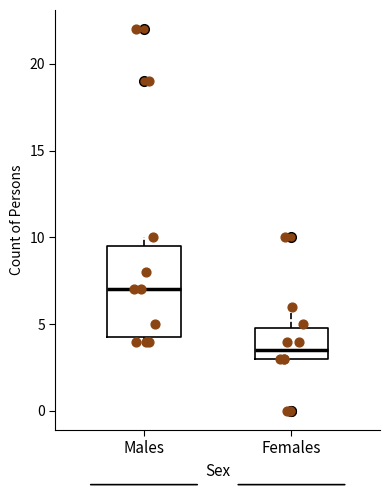

Where is the upper edge of the box for Males on the y-axis? The values are not printed on the chart, so give them approximately, as read against the axis.

9.5